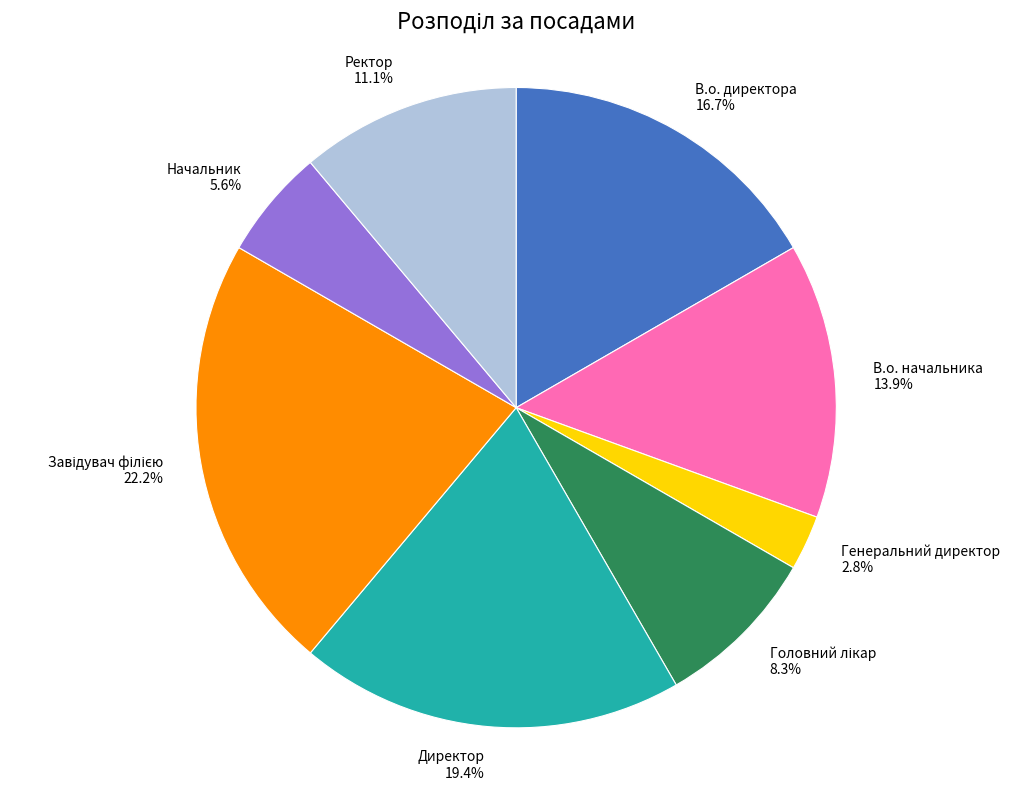

Is the sum of В.о. начальника and Начальник greater than half?

No